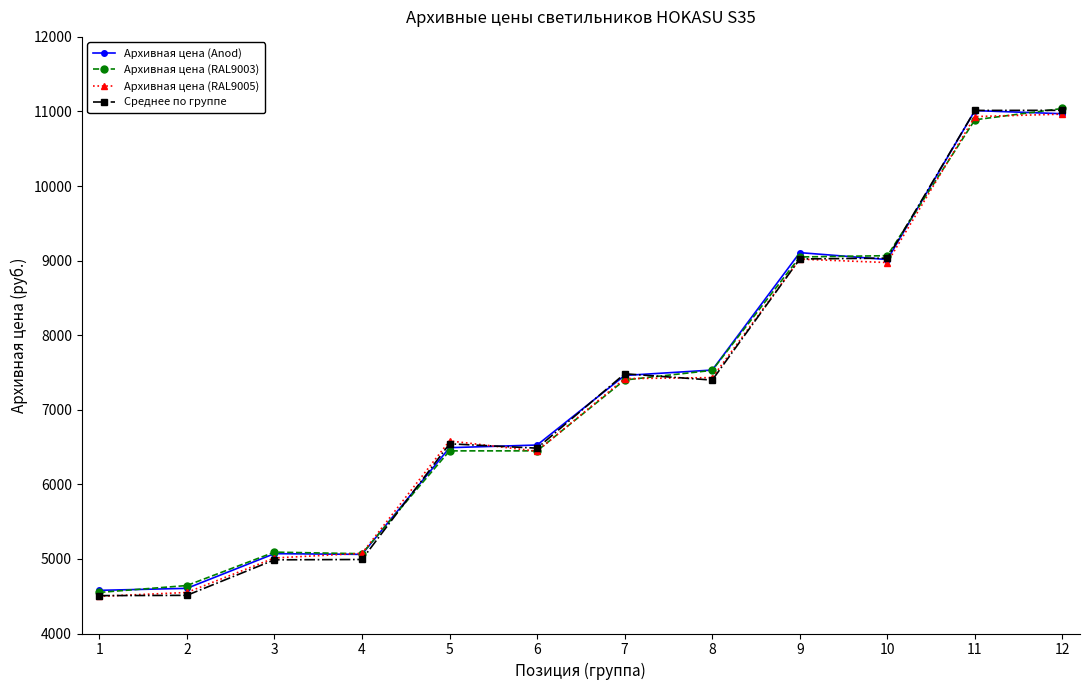

What is the value of the Архивная цена (RAL9005) point at the 8th from the left?

7431.3